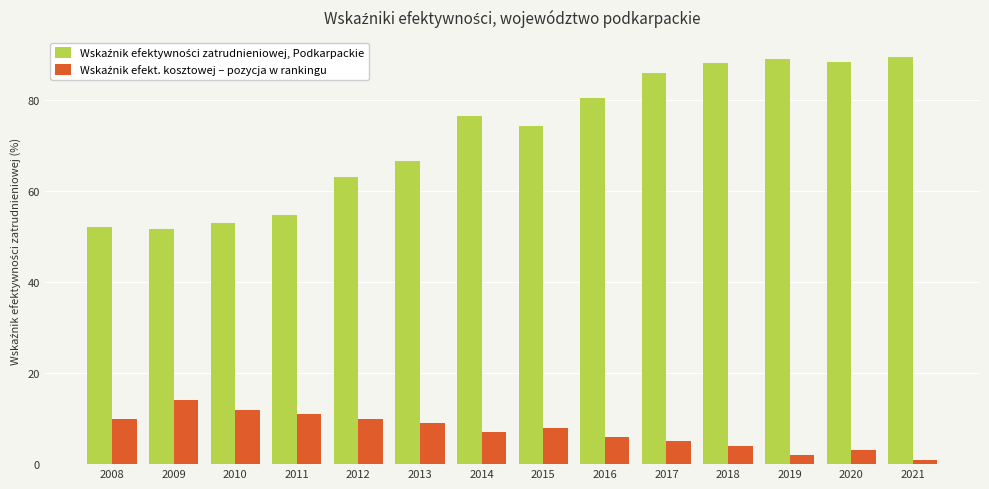

What is the difference between the highest and lowest values at 2018?

84.2